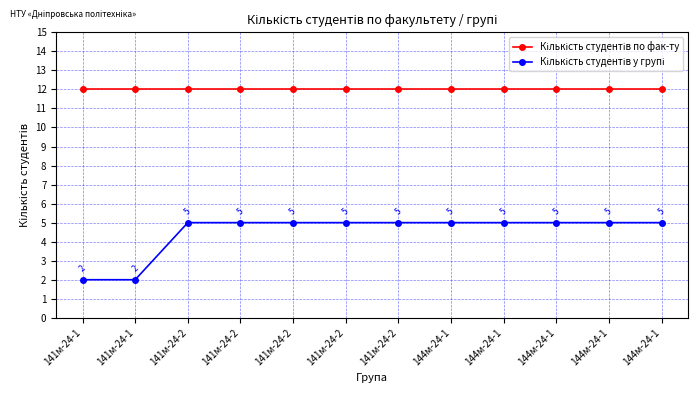

What is the greatest value displayed?

12